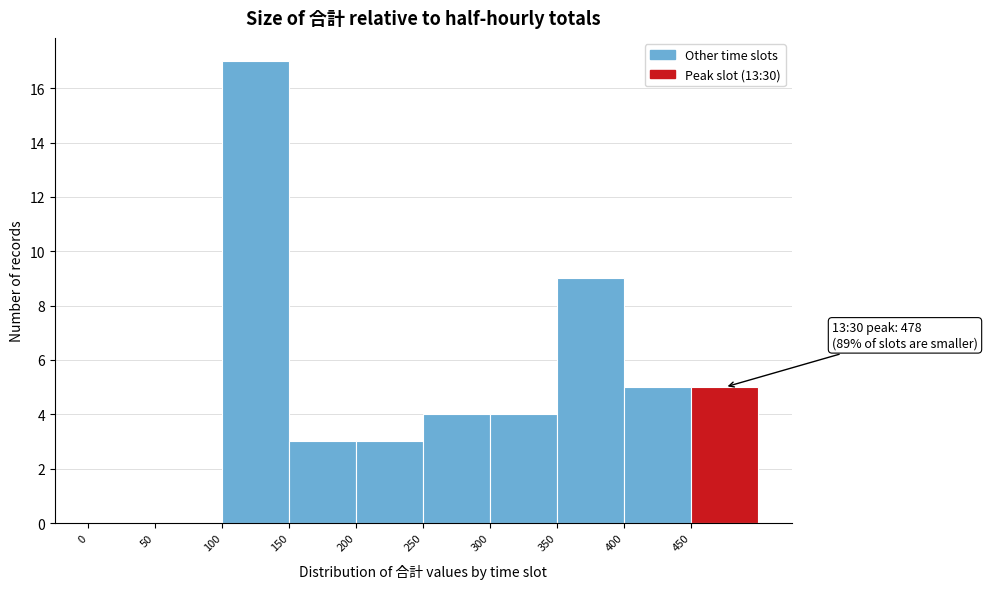

Which range on the x-axis has the tallest bar?

100 to 150